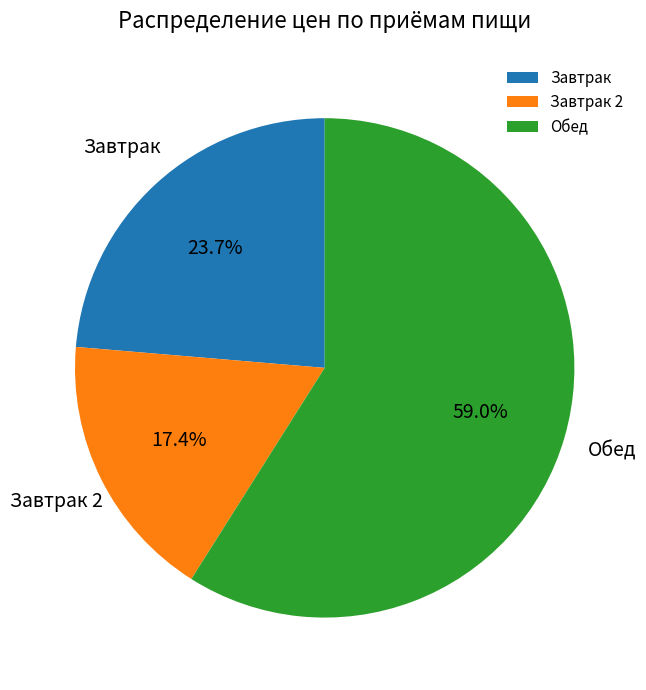

Is the sum of Обед and Завтрак greater than half?

Yes